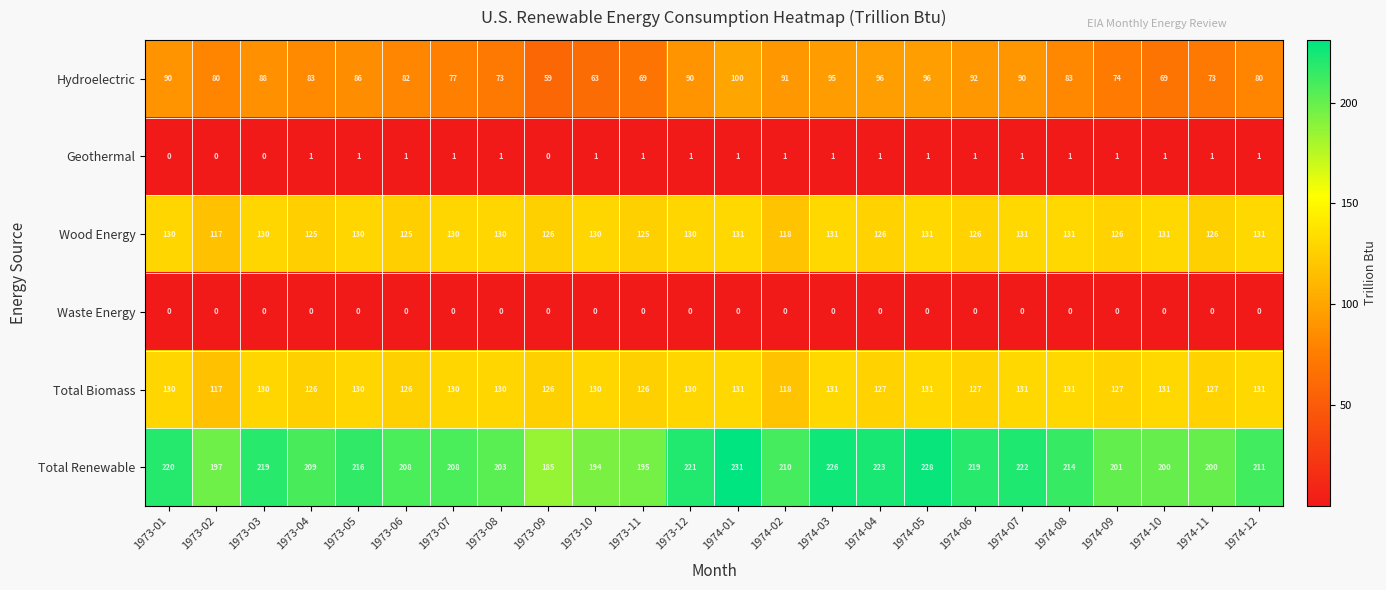

The Wood Energy series shows 232 at 1973-10. True or false?

False